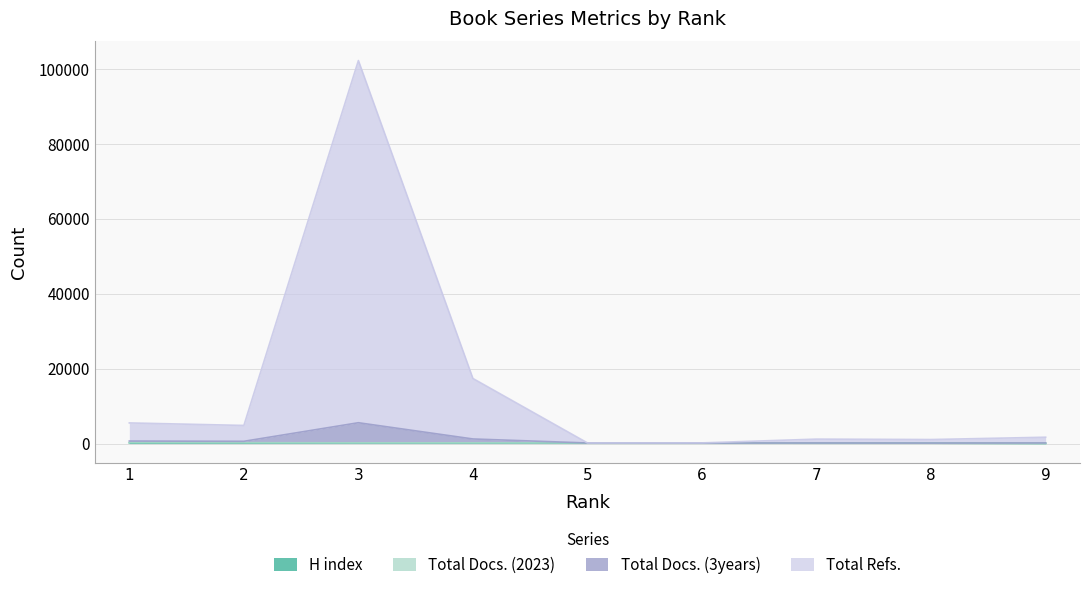

What is the difference between the highest and lowest values at 4?

17196